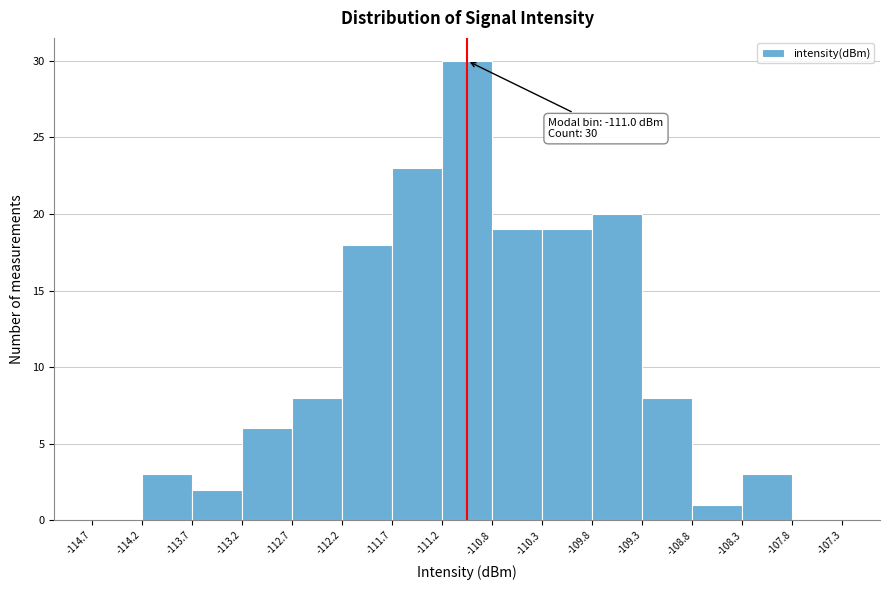

Over which range of the x-axis is the bar tallest?

-111.2 to -110.8